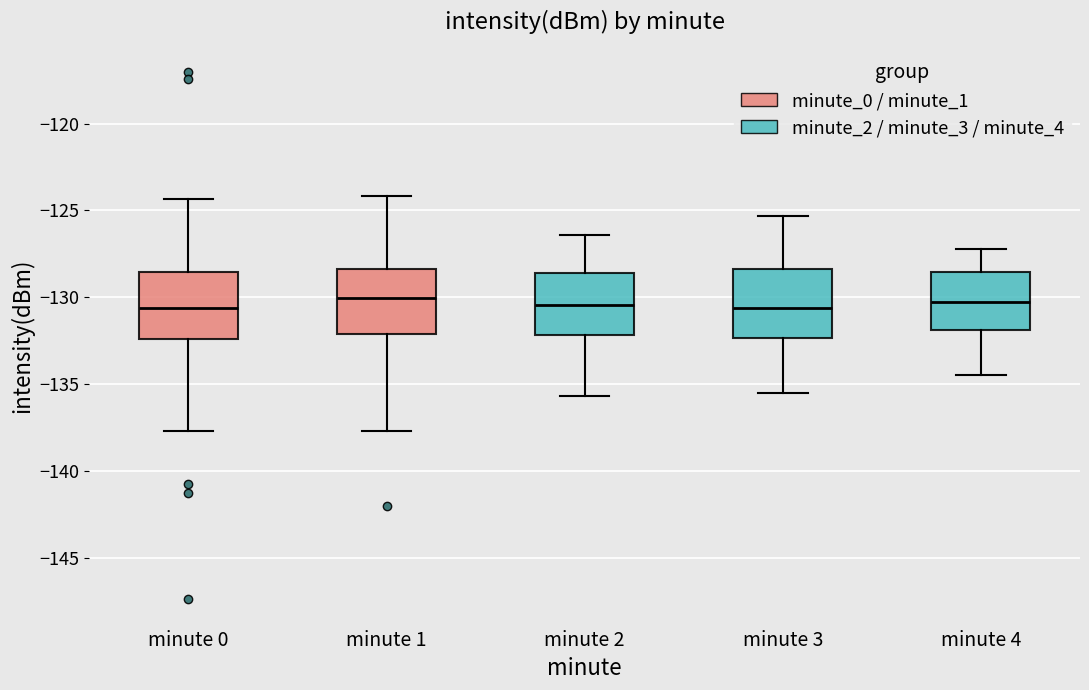

Reading left to right, transcribe this box plot: for each box, give where its median line is, the range the box spans, and where its two whiskers end, as read against the y-axis. The values are not printed on the chart, so give them approximately, as read against the axis.

minute 0: median -130.5, box -132.5 to -128.5, whiskers -137.5 to -124.5
minute 1: median -130.0, box -132.0 to -128.5, whiskers -137.5 to -124.0
minute 2: median -130.5, box -132.0 to -128.5, whiskers -135.5 to -126.5
minute 3: median -130.5, box -132.5 to -128.5, whiskers -135.5 to -125.5
minute 4: median -130.0, box -132.0 to -128.5, whiskers -134.5 to -127.0